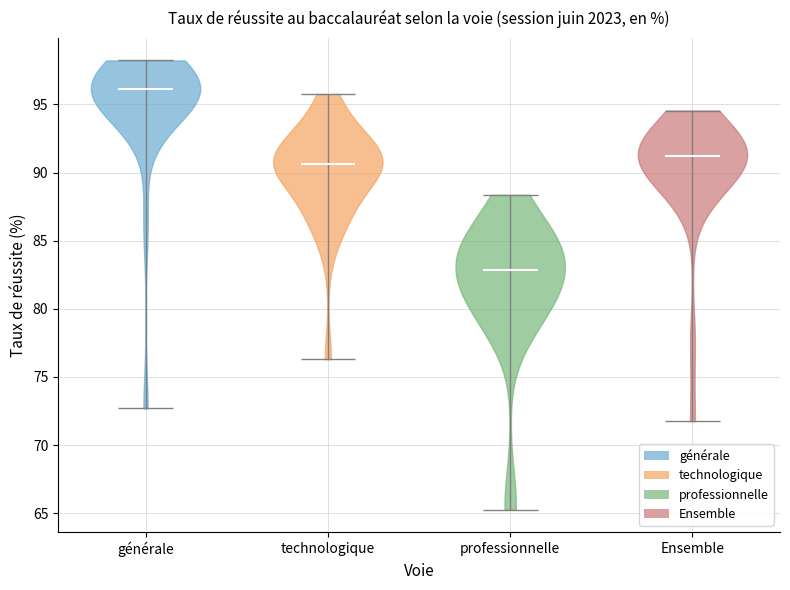

Reading left to right, read every violin against the y-axis: where its median line is, and the lowest and highest points it reaches. The values are not printed on the chart, so give them approximately, as read against the axis.

générale: median line 96.0, lowest point 72.5, highest point 98.0
technologique: median line 90.5, lowest point 76.5, highest point 96.0
professionnelle: median line 83.0, lowest point 65.5, highest point 88.5
Ensemble: median line 91.0, lowest point 71.5, highest point 94.5